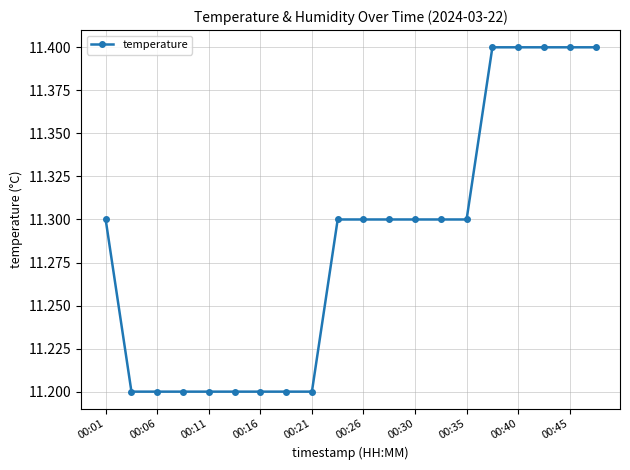

What is the value of the 5th point from the left?

11.2